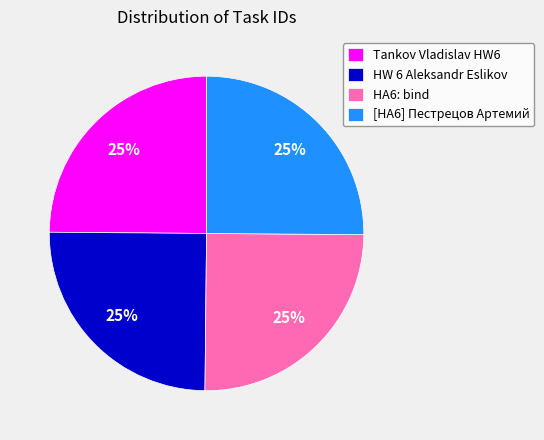

To the nearest percent, what is the average slice percentage?

25%